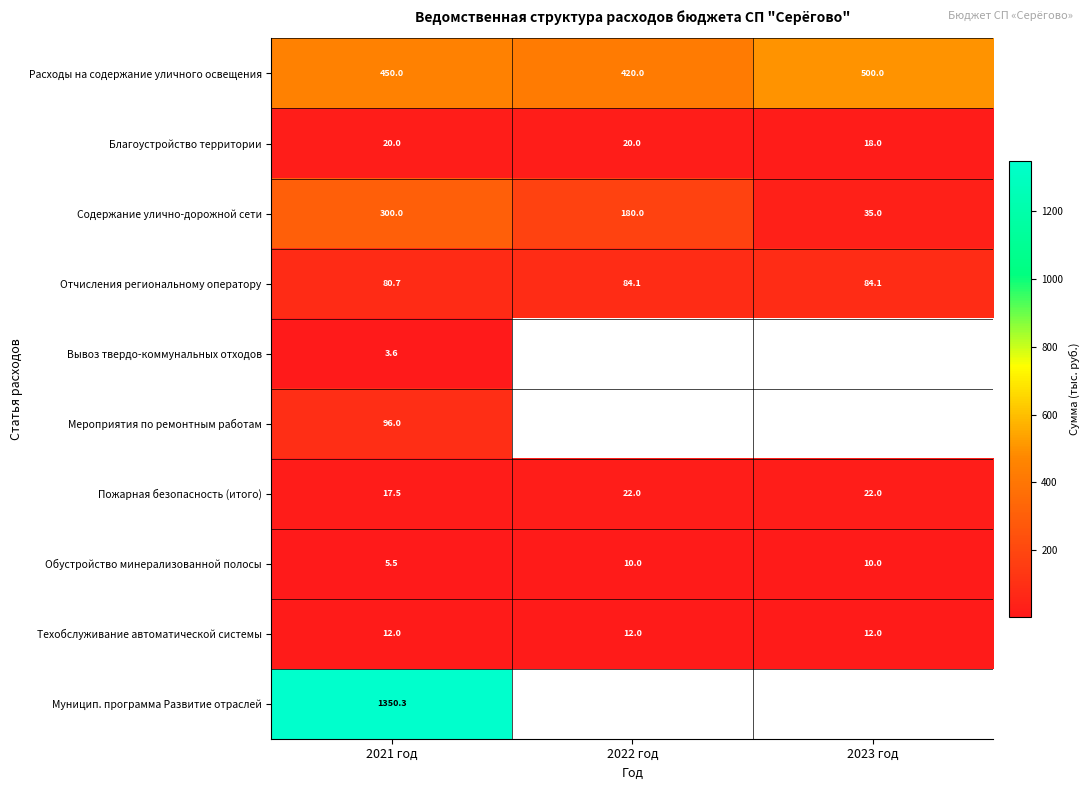

At which label is Расходы на содержание уличного освещения closest to 460?

2021 год